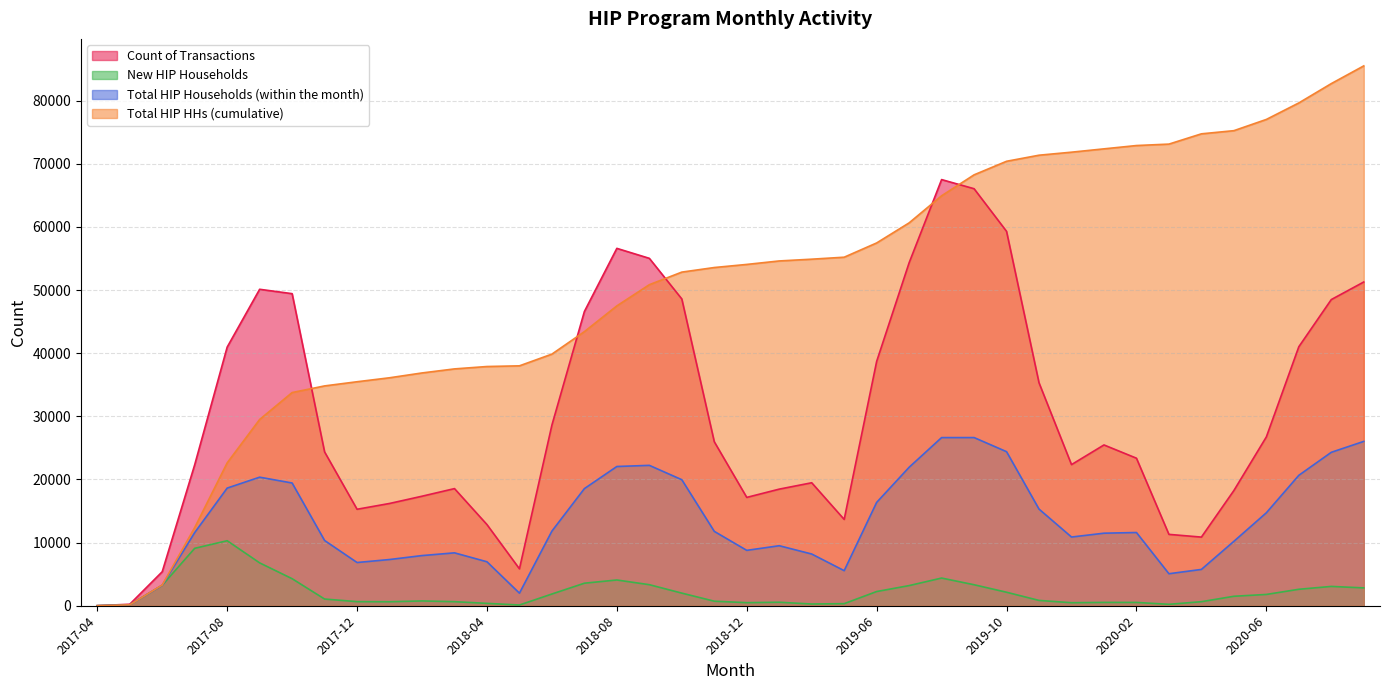

At 2019-02, list the series in order from smallest to largest.

New HIP Households, Total HIP Households (within the month), Count of Transactions, Total HIP HHs (cumulative)